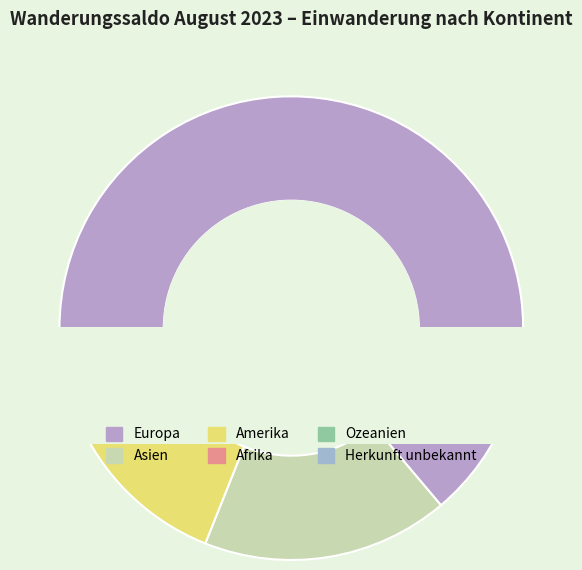

What portion of the pie excludes Herkunft unbekannt?

100.0%